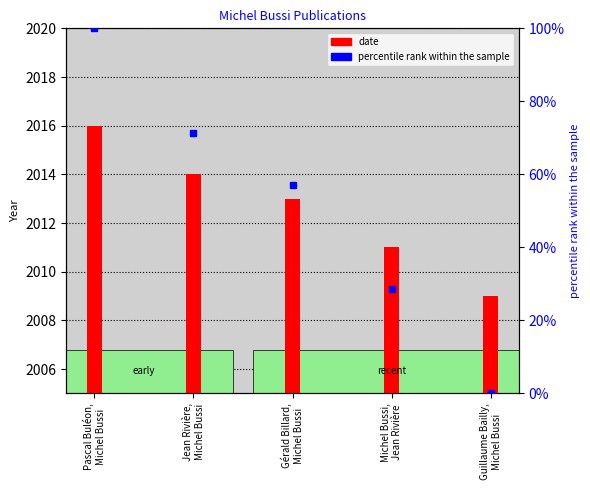

What is the greatest value displayed?

2016.0